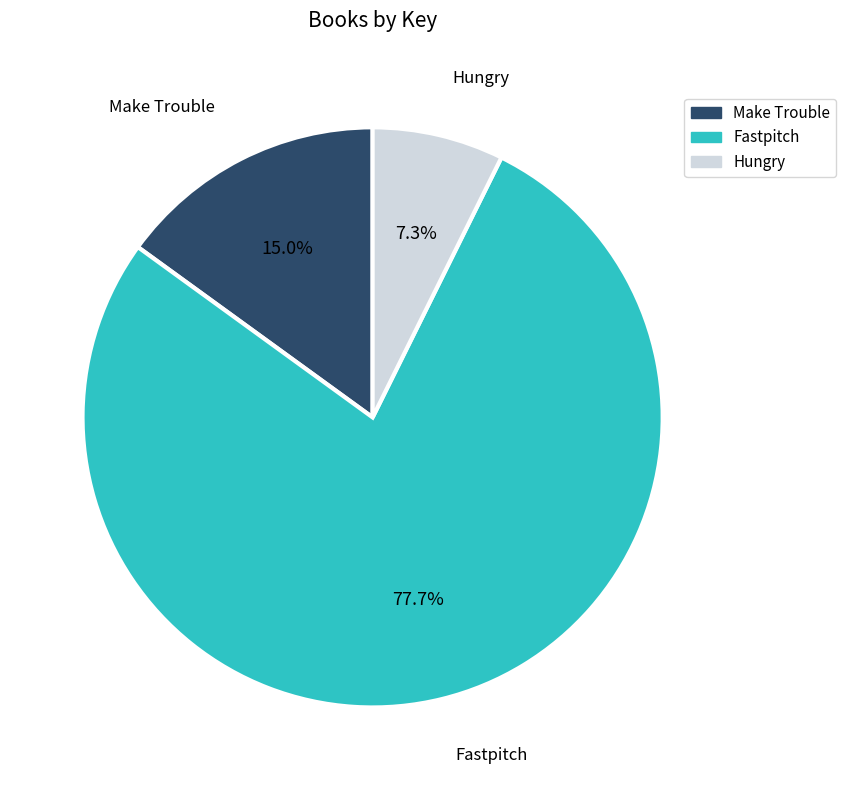

Count the number of slices in the pie.

3